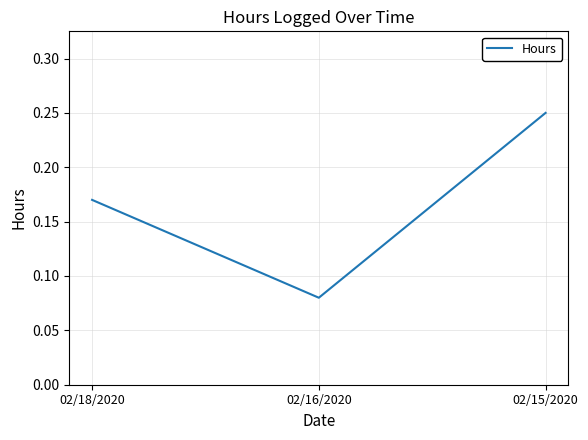

True or false: the data shows 0.0 at 02/18/2020.

False